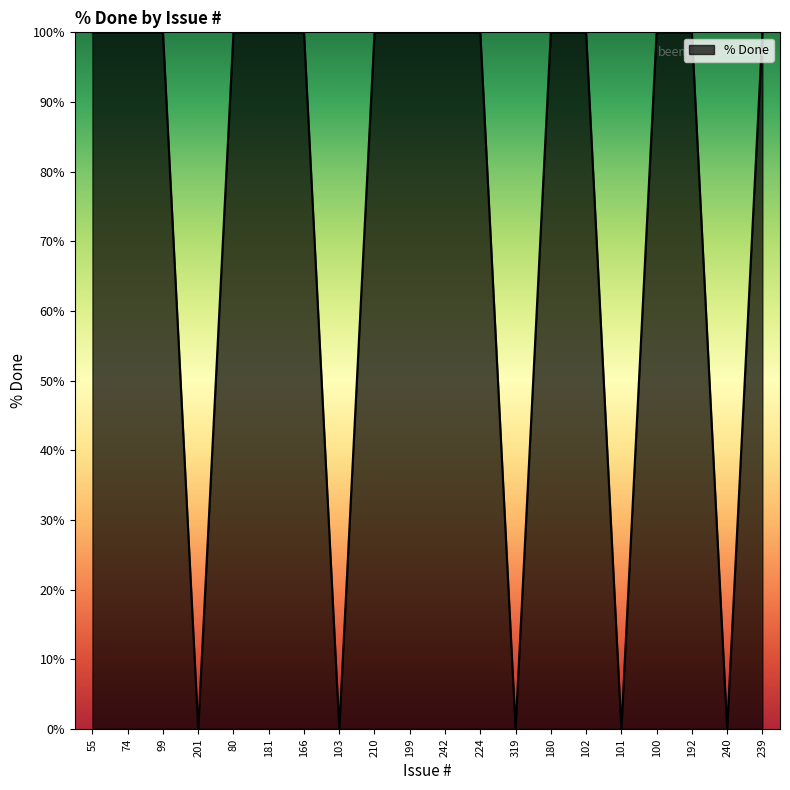

What position from the left is 240?

19